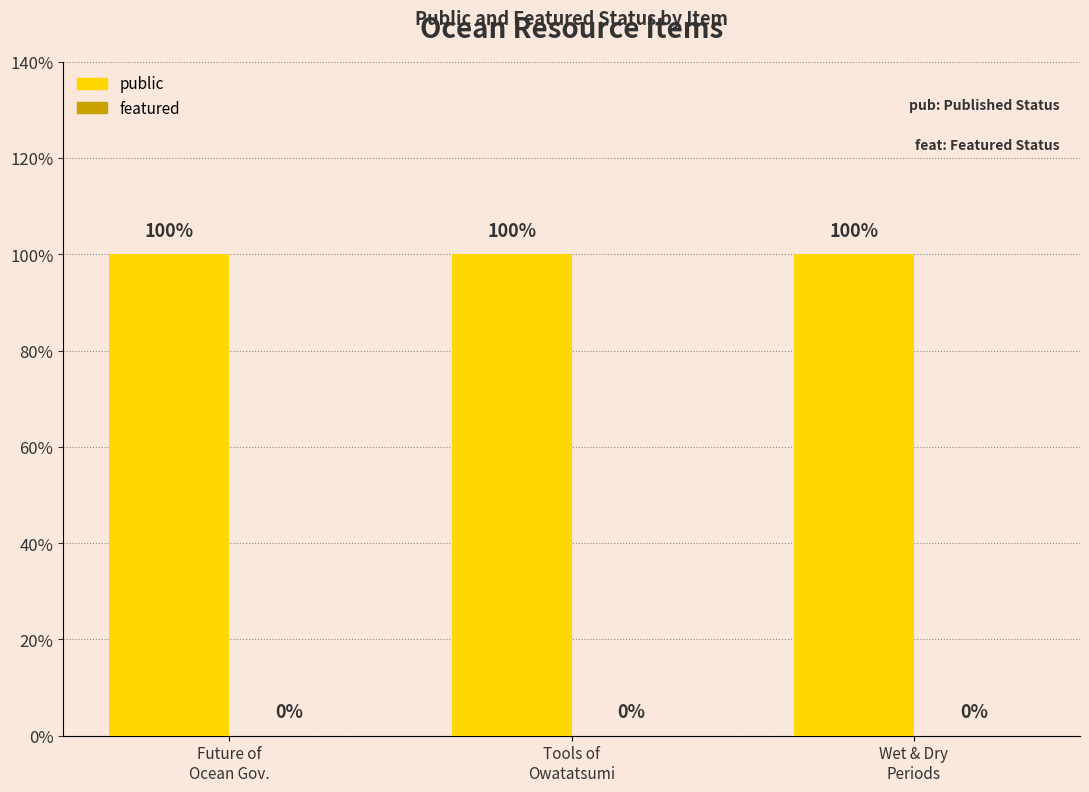

What is the value of the public bar at the 2nd from the left?

1